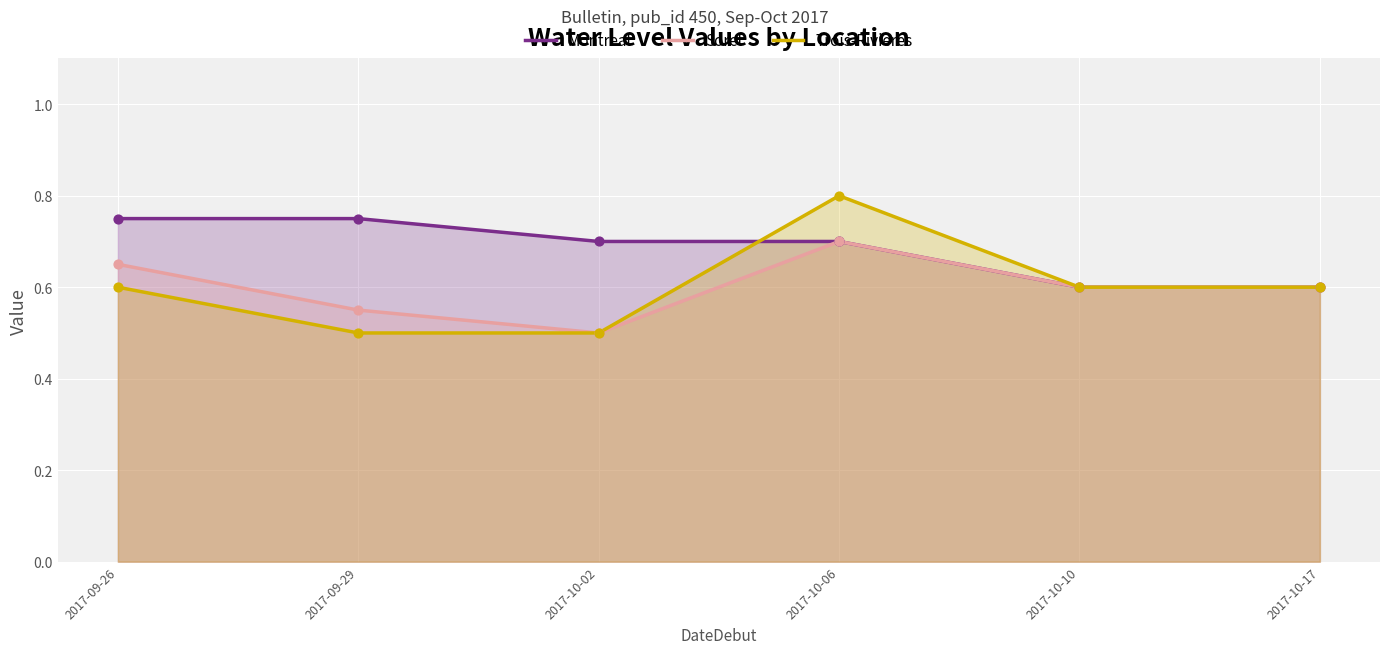

At which category is the sum across all series the highest?

2017-10-06